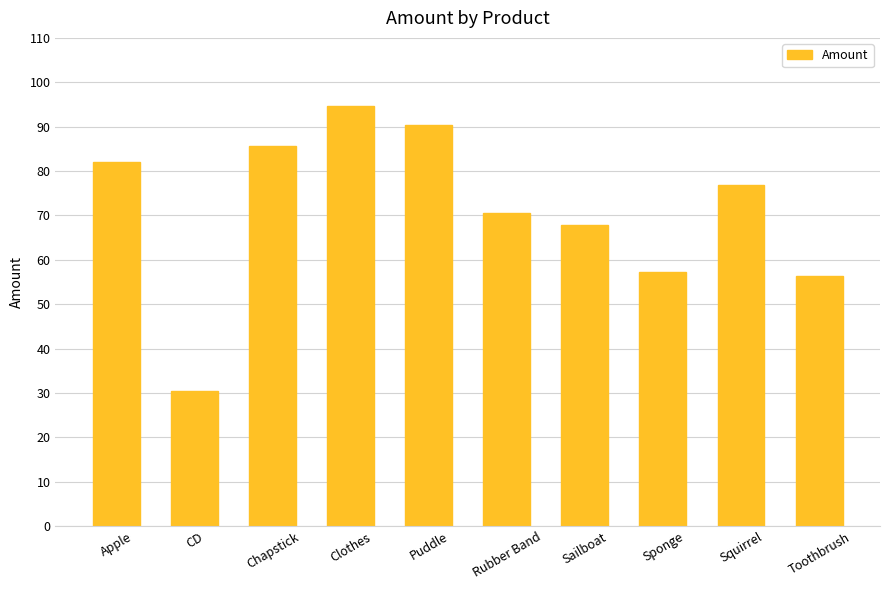

Where does the data first go above 76?

Apple